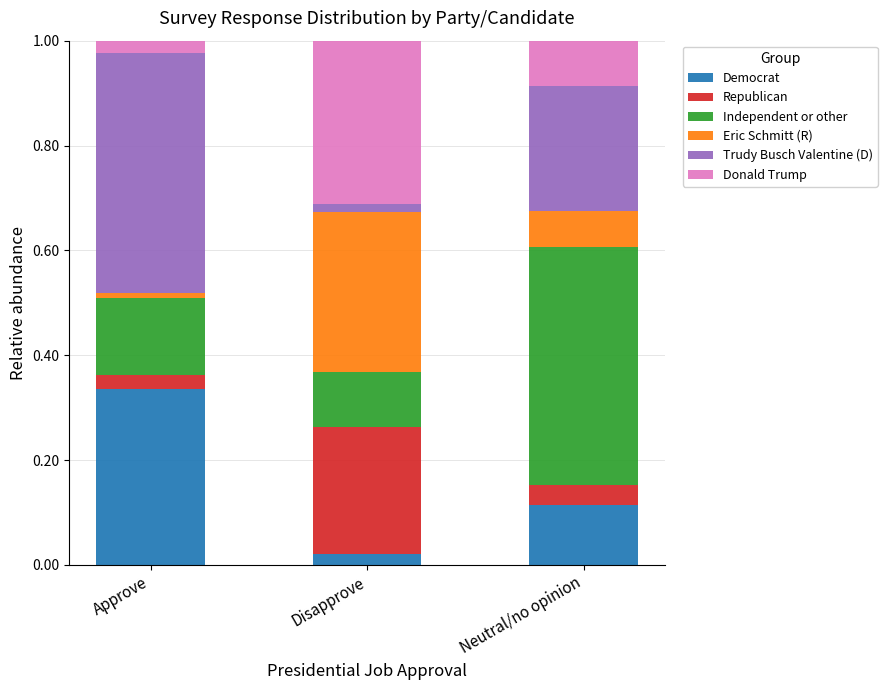

Does the chart contain stacked bars?

Yes